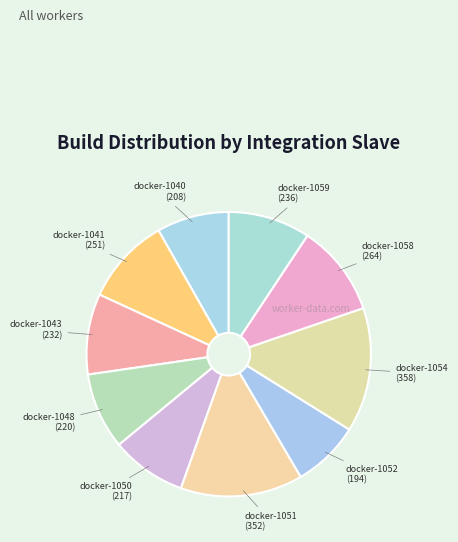

How many segments does this pie chart have?

10